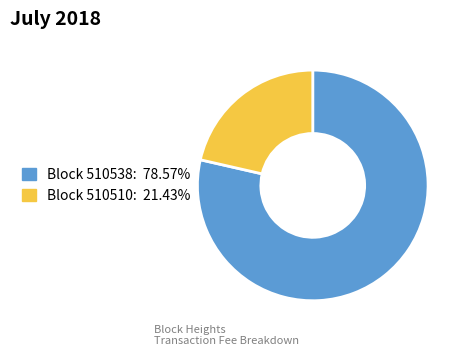

Does any single category account for the majority?

Yes